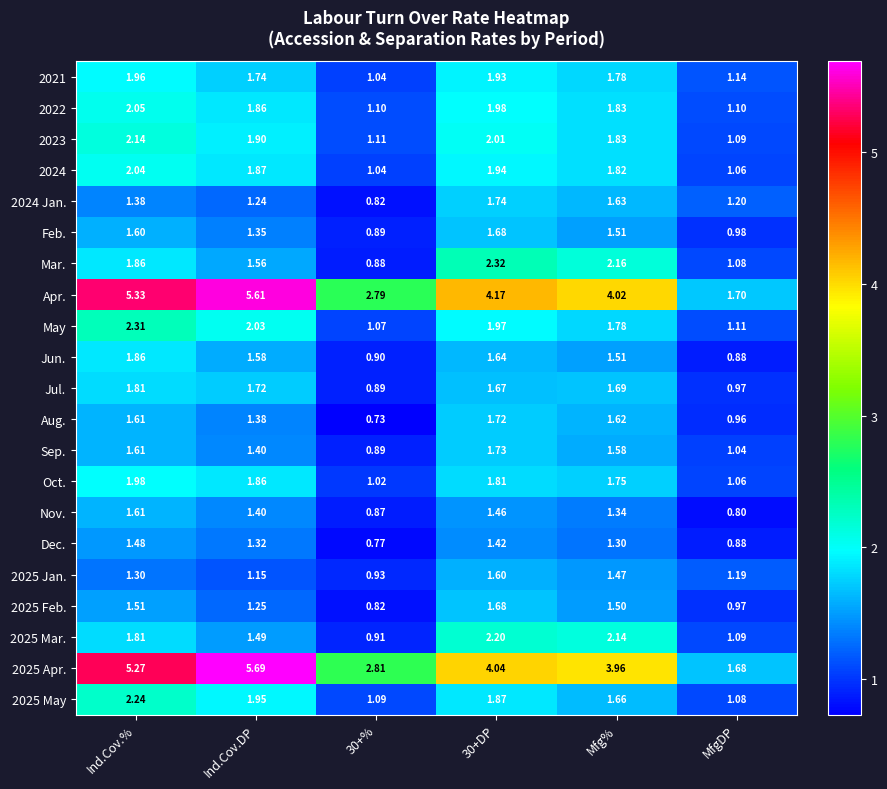

What is the difference between the highest and lowest values at Ind.Cov.DP?

4.5